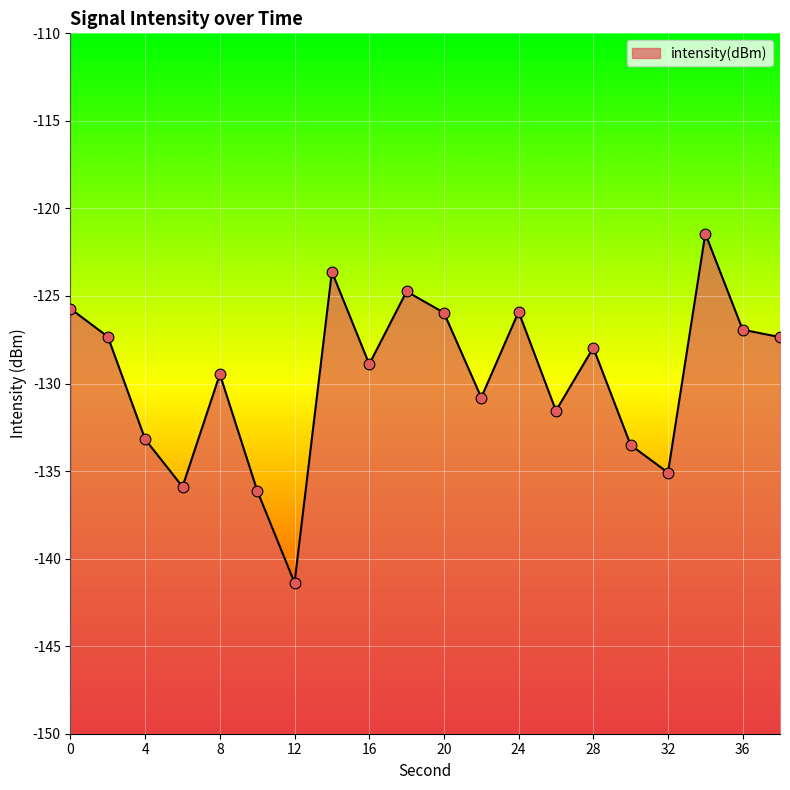

What is the change in value from 22 to 26?

-0.8